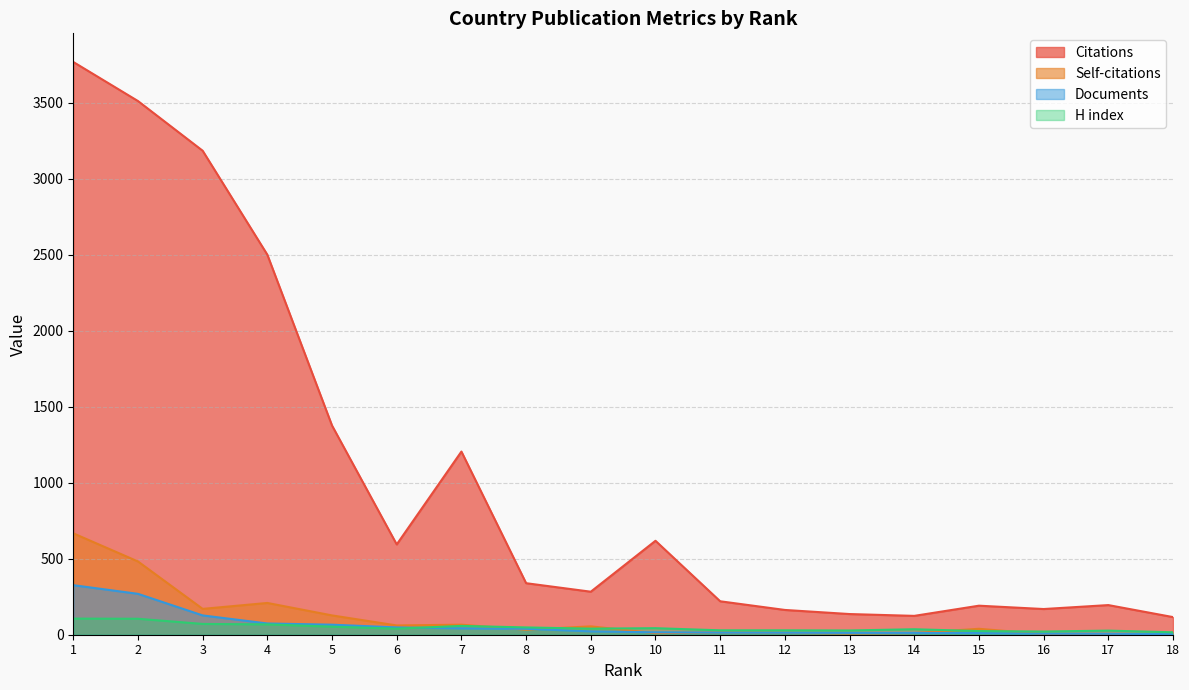

How many values in the H index series exceed 40?

8